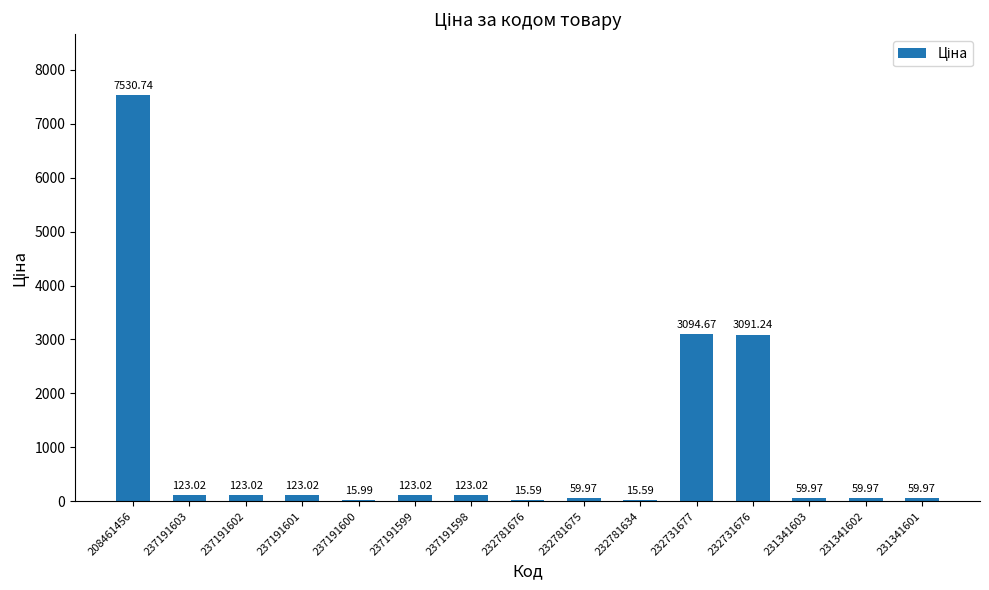

How many data points does each series have?

15